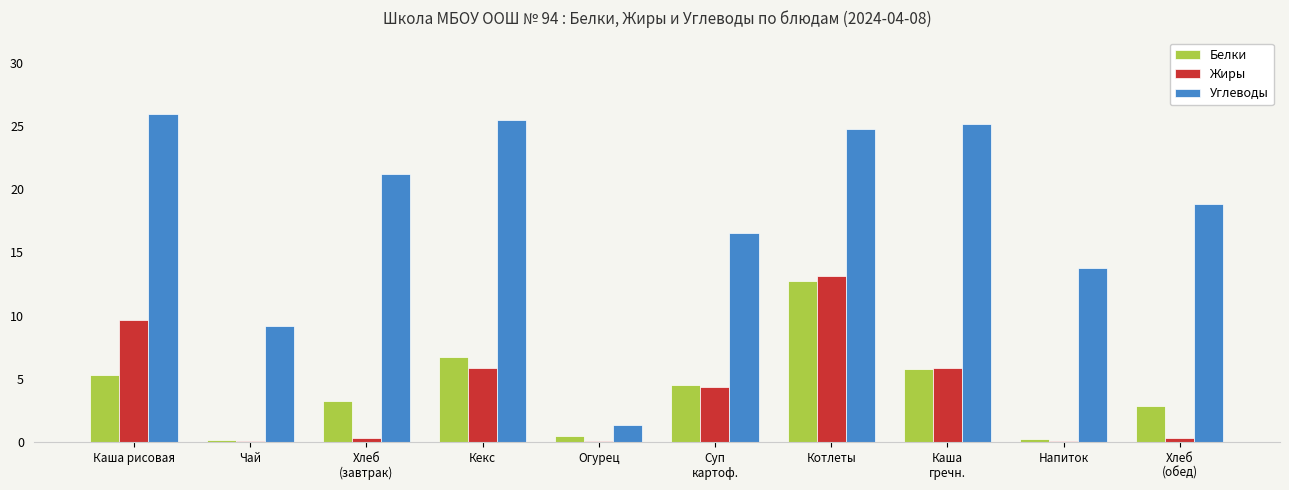

Which series has the largest total across all categories?

Углеводы